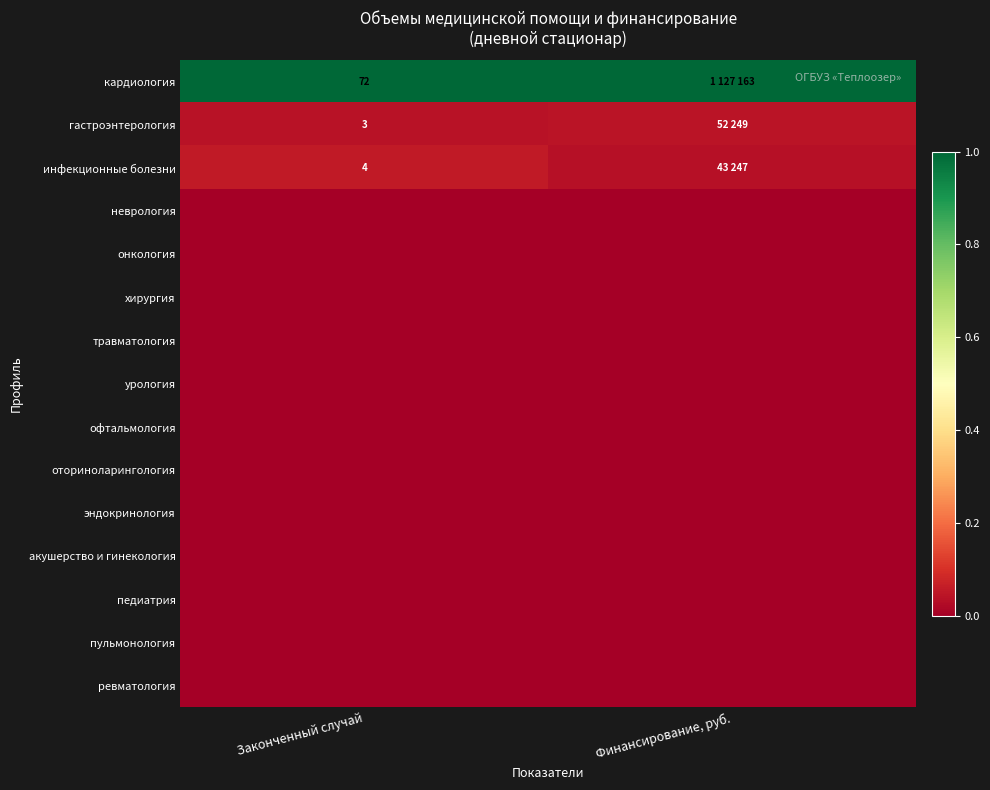

At which label is травматология closest to 0?

Законченный случай